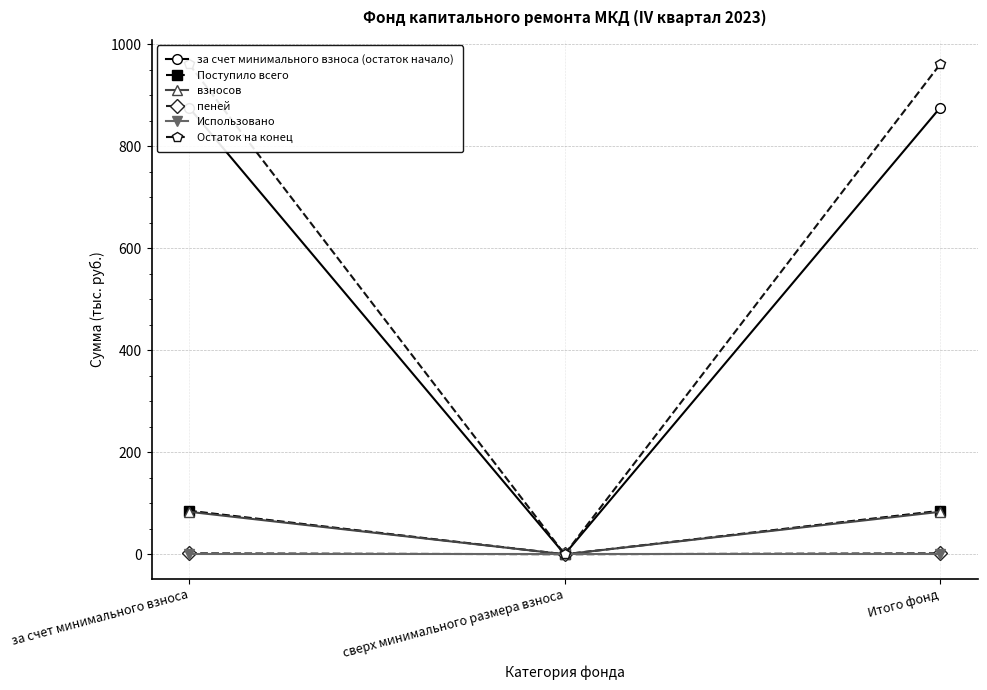

List the series in order of their peak value, highest first.

Остаток на конец, за счет минимального взноса (остаток начало), Поступило всего, взносов, пеней, Использовано